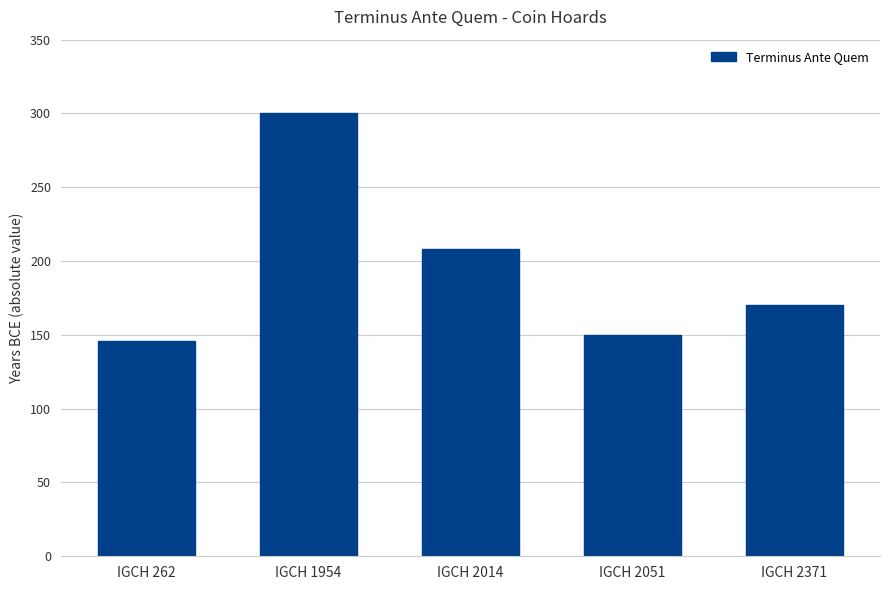

How many data points are less than 170?

2